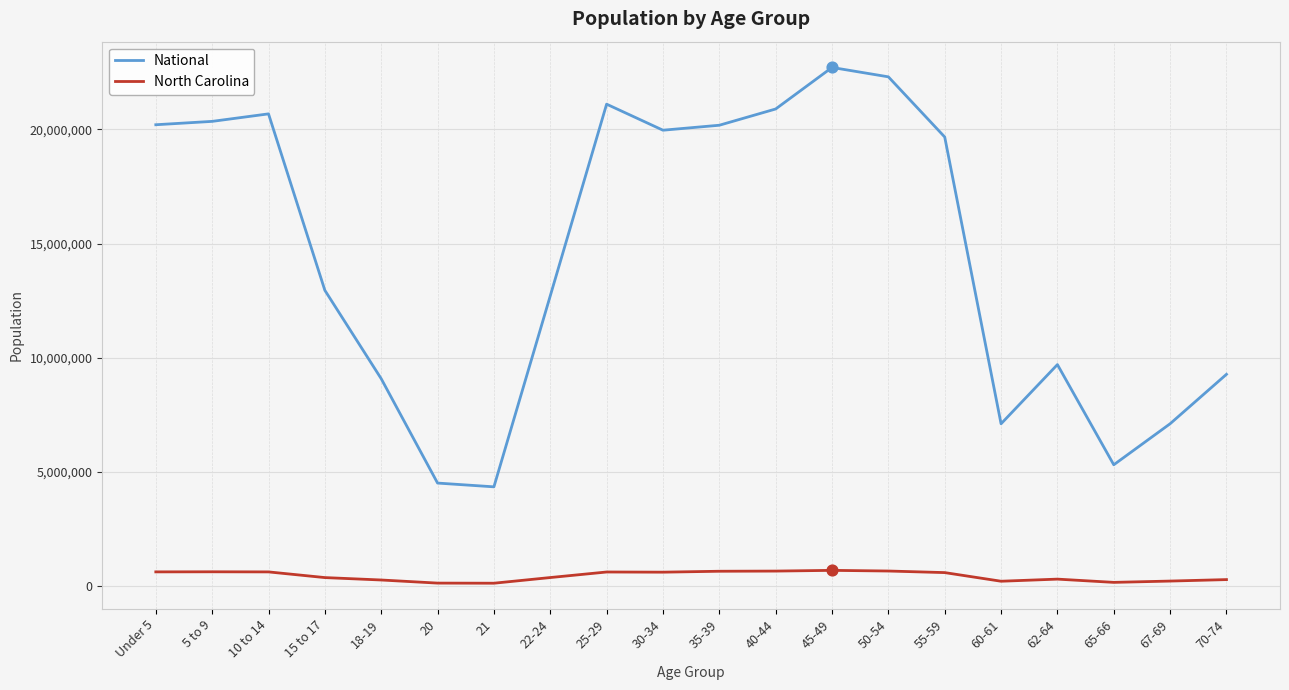

Is the value of North Carolina at 35-39 greater than the value of National at 5 to 9?

No